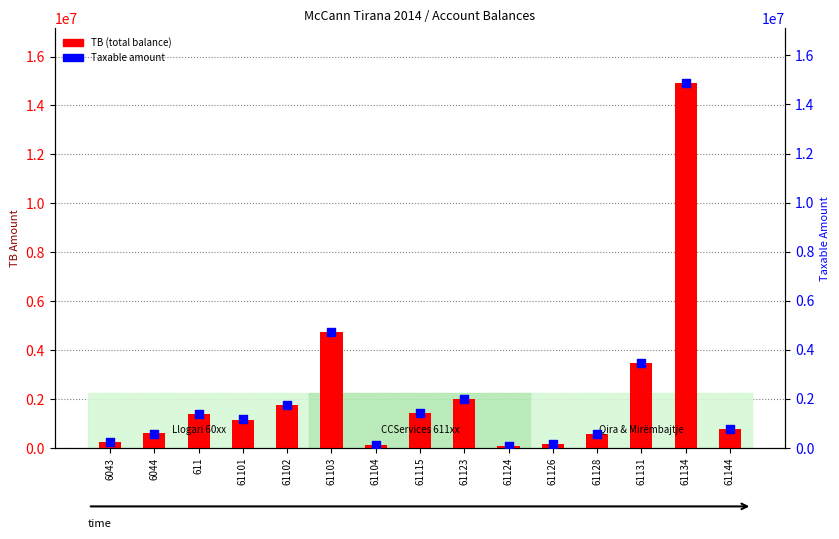

Which series has the largest total across all categories?

TB (total balance)